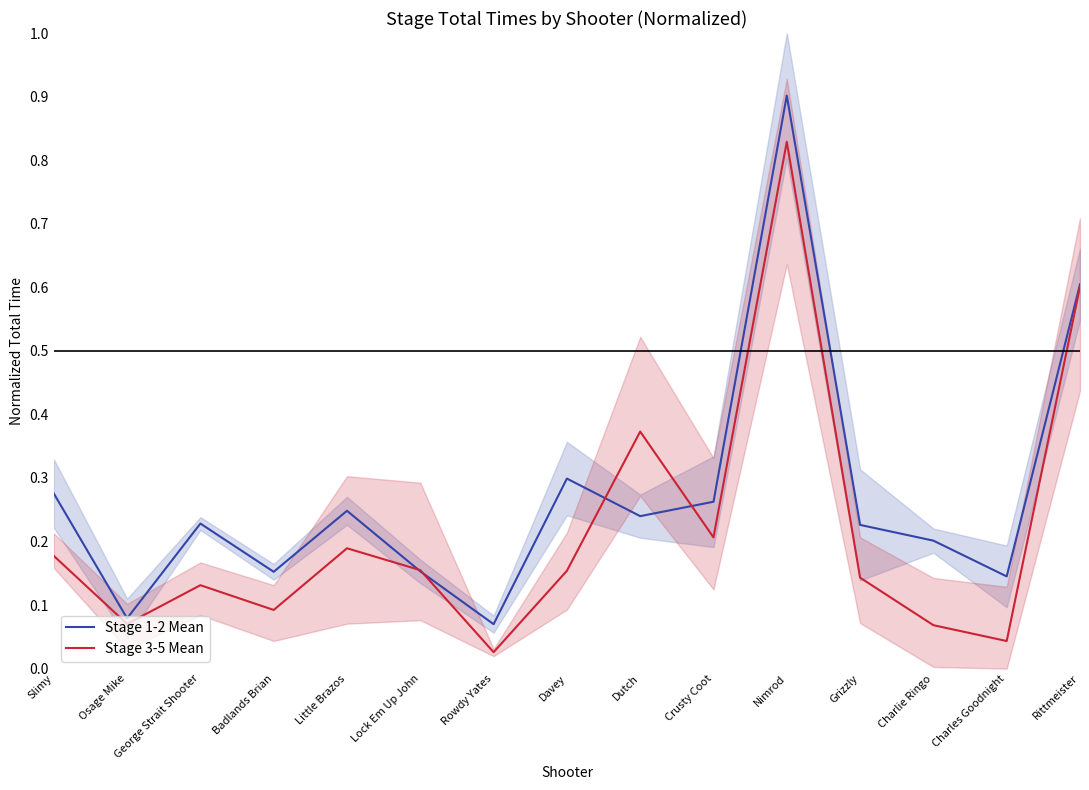

Is it true that Stage 1-2 Mean equals 0.3 at Slimy?

True